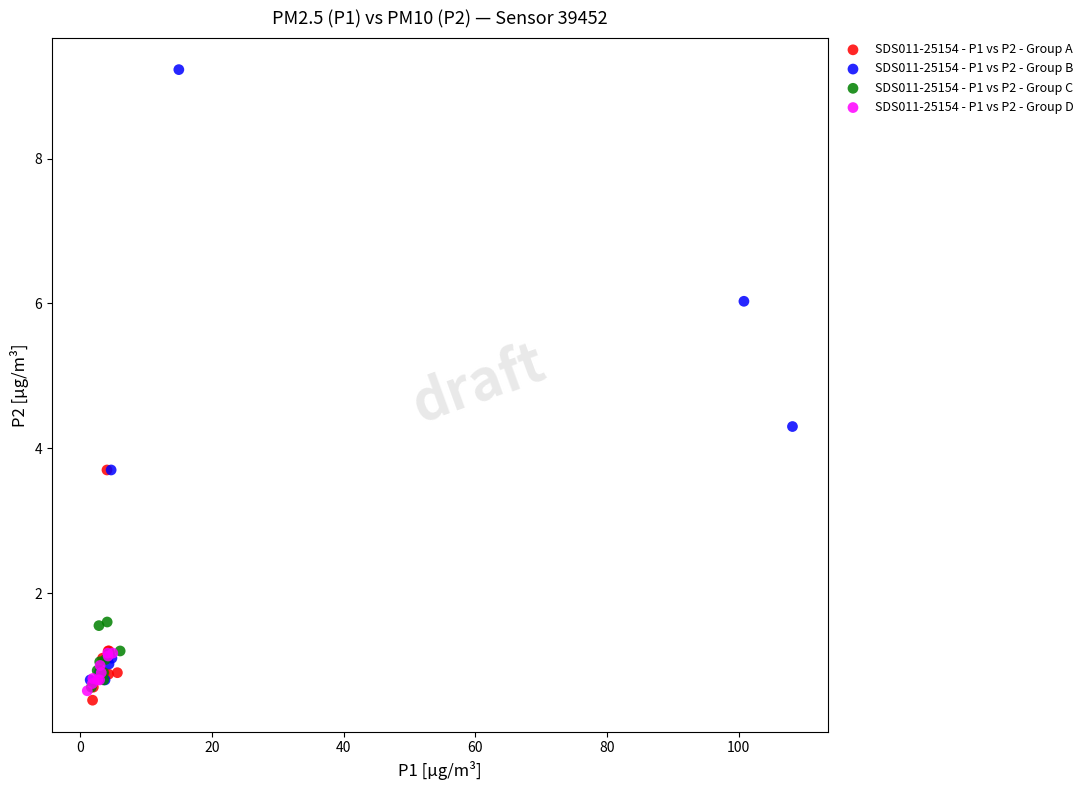

Which series has the largest Y range (max minus min)?

SDS011-25154 - P1 vs P2 - Group B